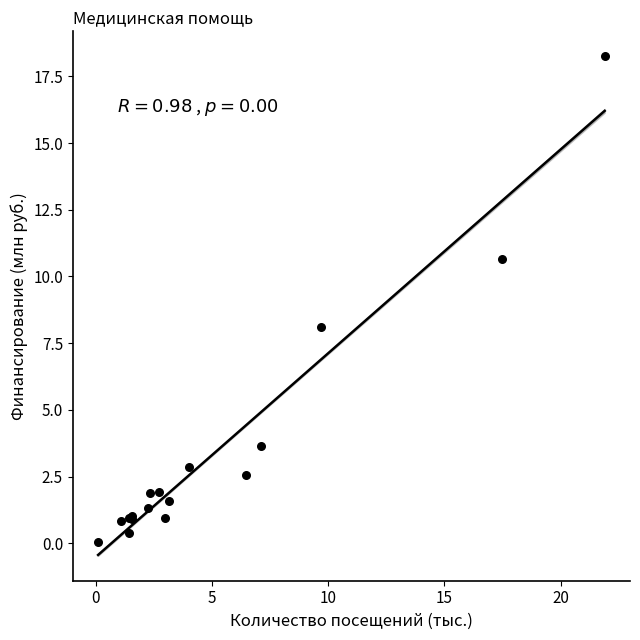

What Y value in the scatter plot is closest to 9?

8.1